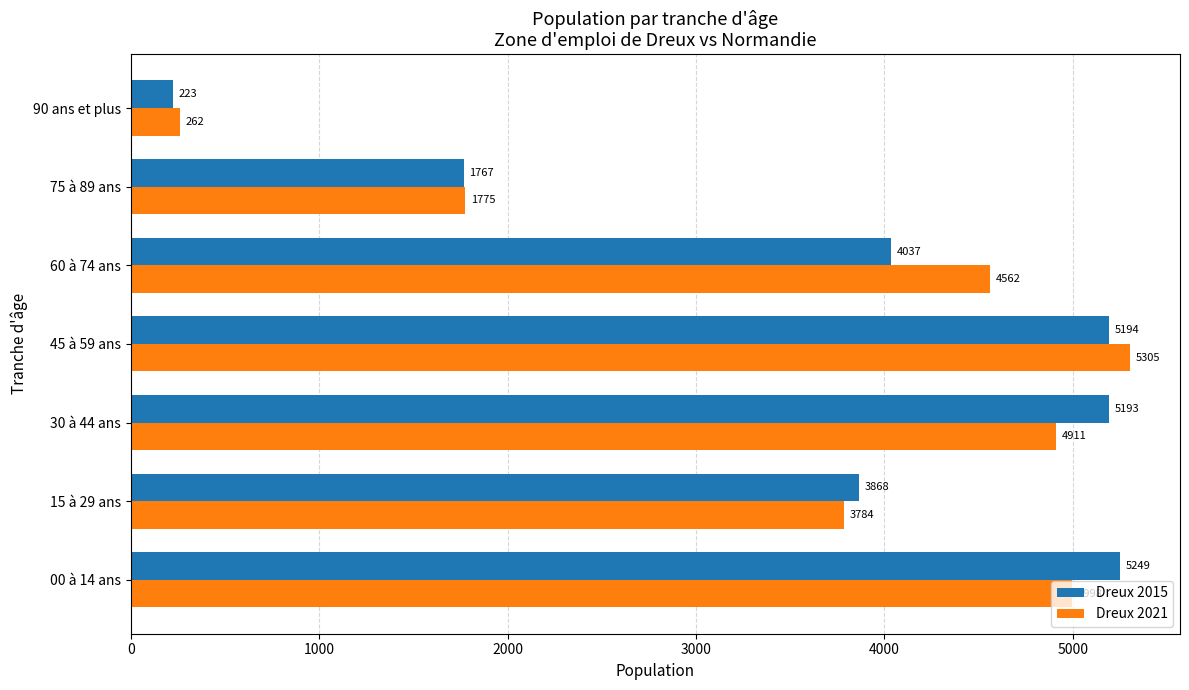

At which label is Dreux 2021 closest to 2783?

15 à 29 ans